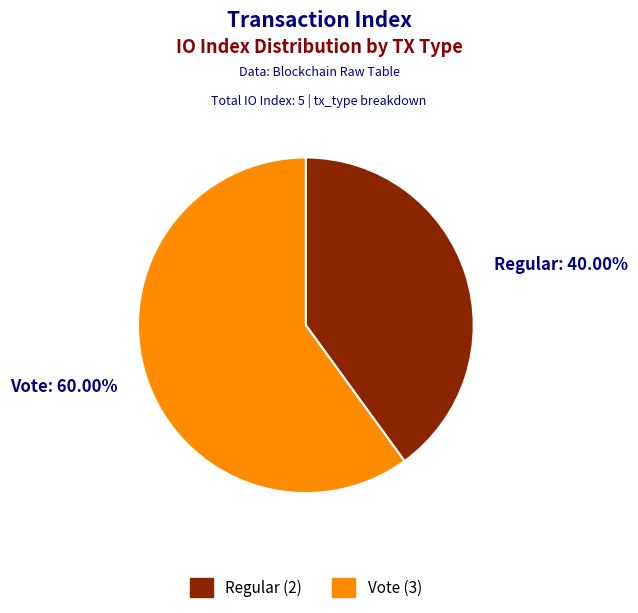

Which category accounts for the majority?

Vote